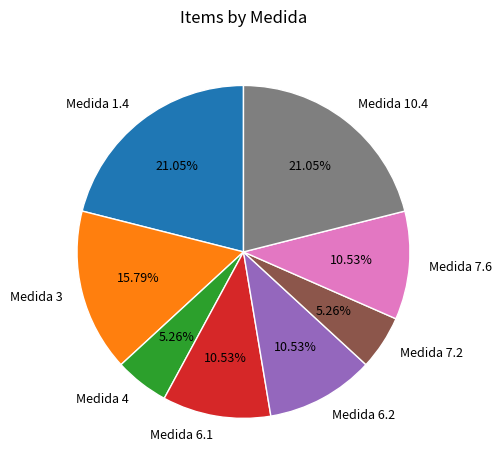

Which has a higher value, Medida 6.2 or Medida 3?

Medida 3